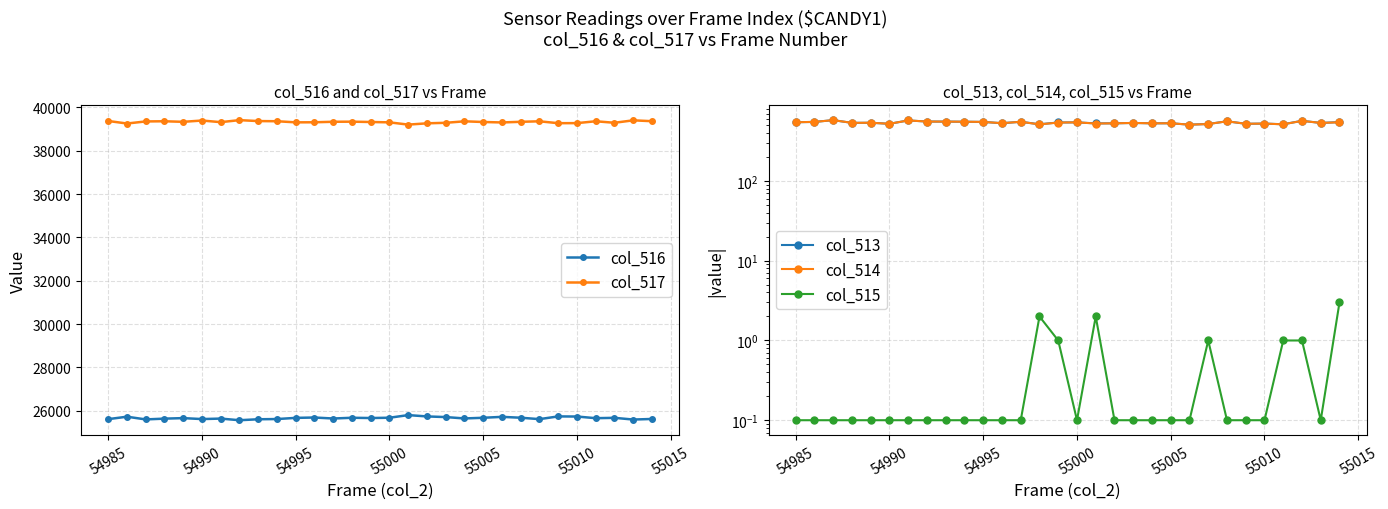

True or false: col_517 and col_516 intersect in this chart.

False